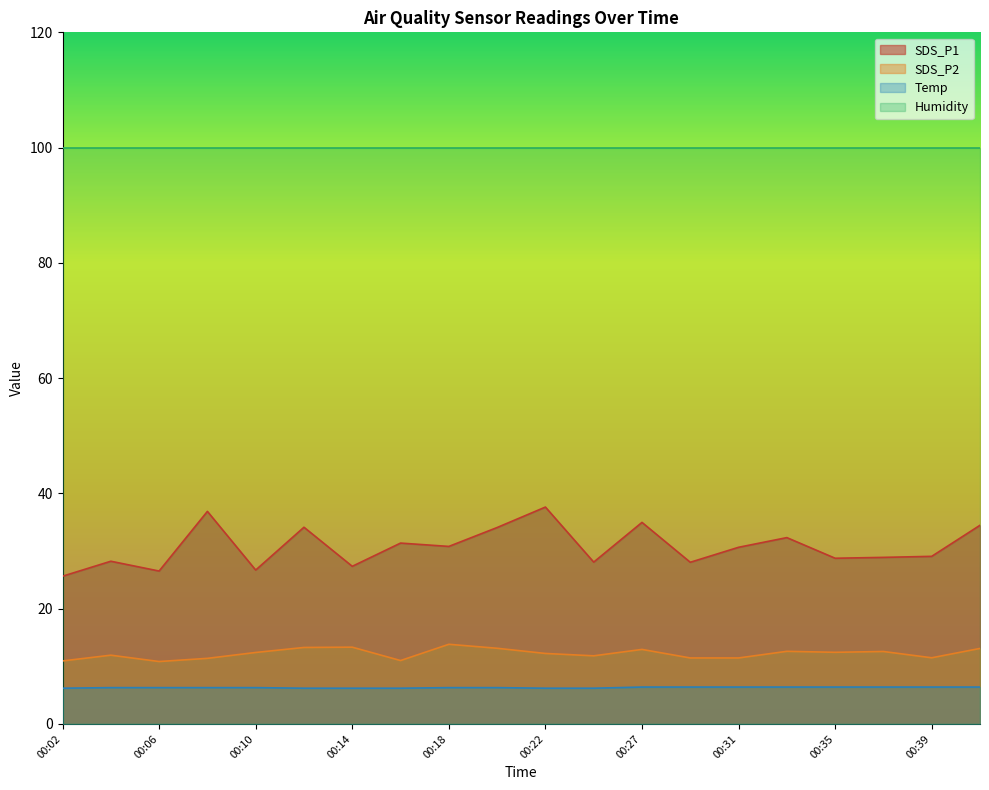

How many interior local valleys does the SDS_P2 series have?

5